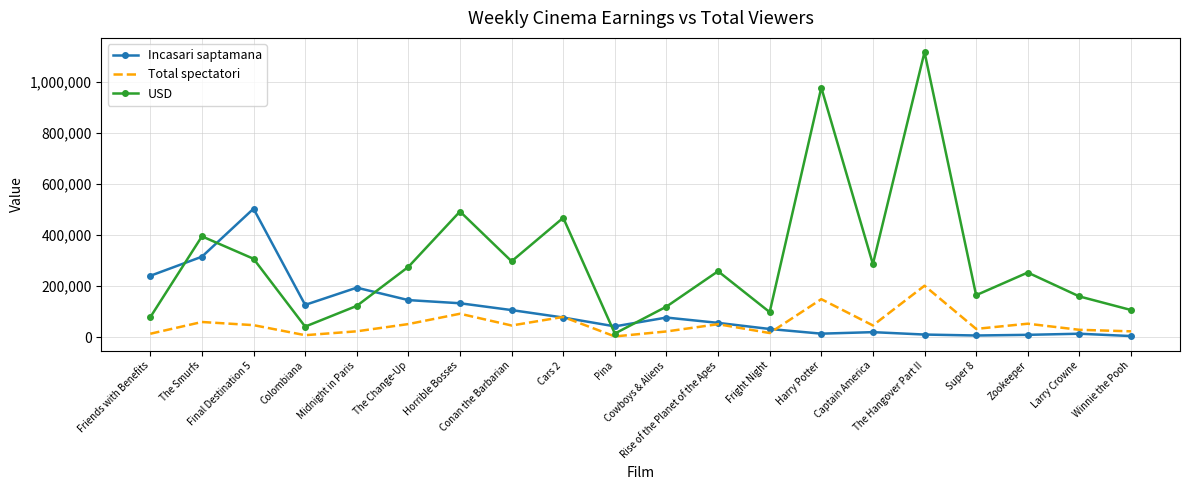

What is the highest value of the USD series?

1117360.3